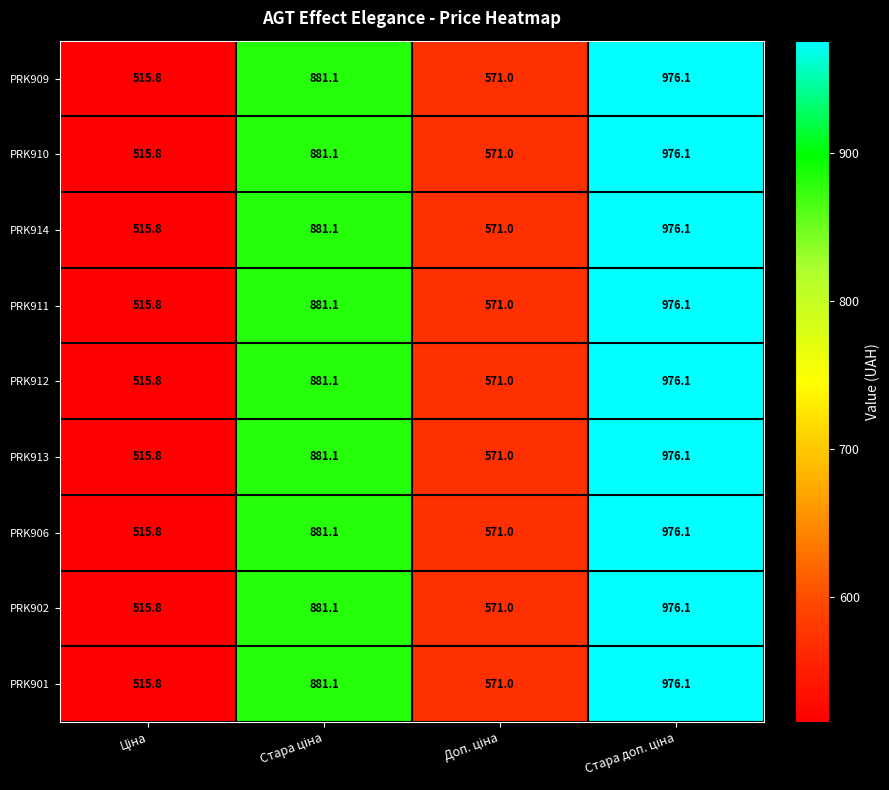

What is the average value of the PRK906 series?

736.0